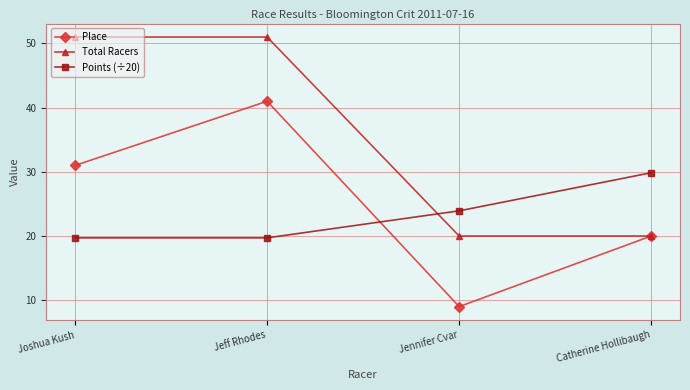

Reading left to right, extract all data points from this chart.

Place: 31.0	41.0	9.0	20.0
Total Racers: 51.0	51.0	20.0	20.0
Points (÷20): 19.7	19.7	23.9	29.9